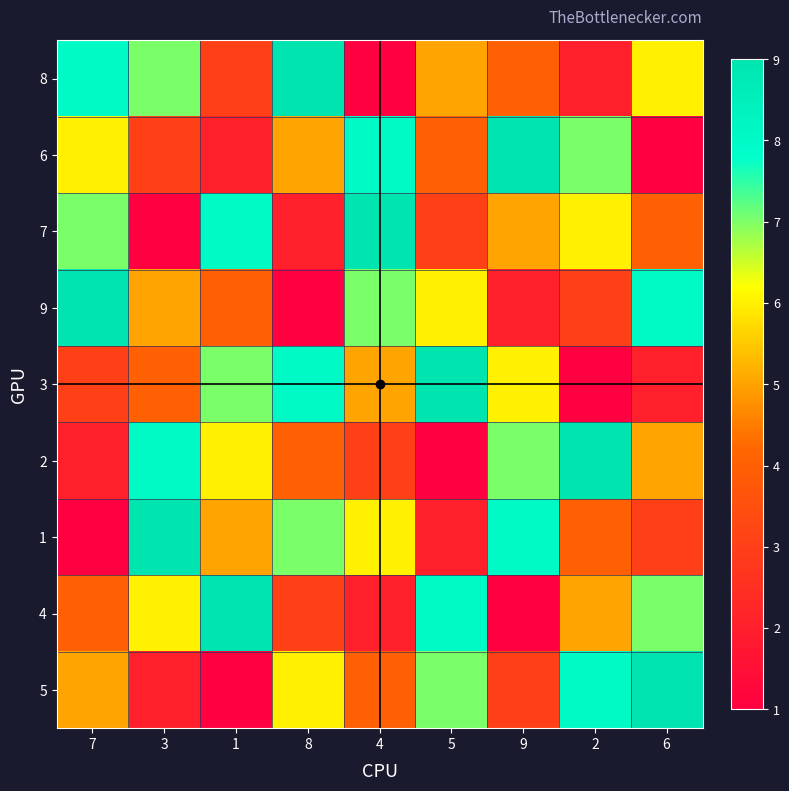

At 7, list the series in order from smallest to largest.

1, 2, 3, 4, 5, 6, 7, 8, 9